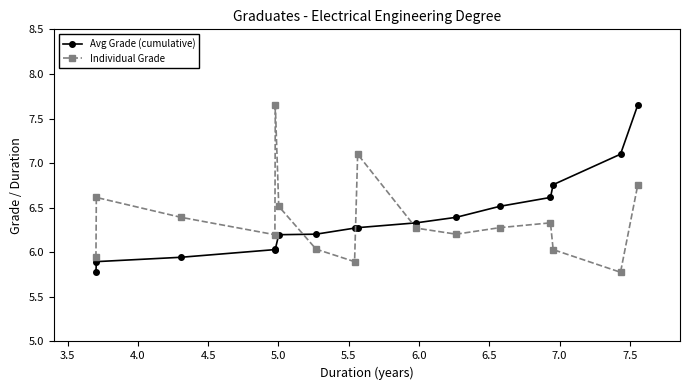

At how many categories does at least one series exceed 7?

4